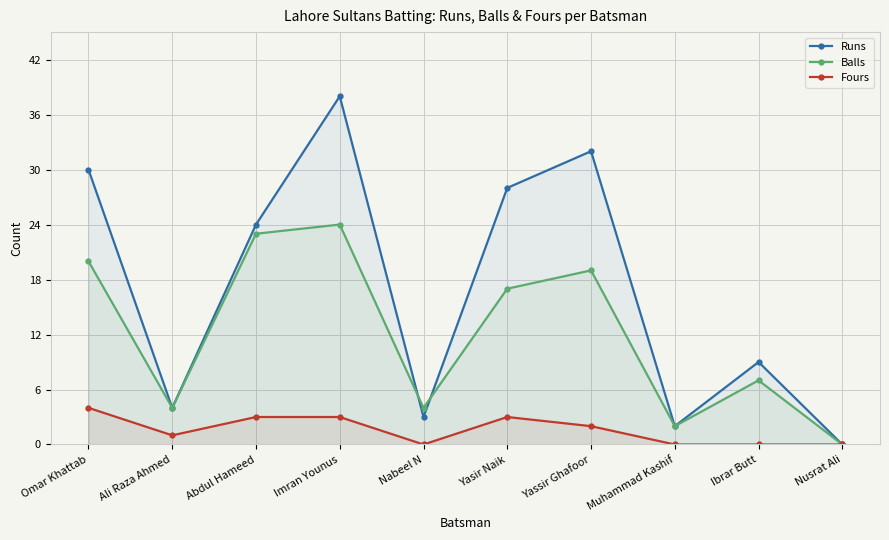

At which category is the sum across all series the highest?

Imran Younus